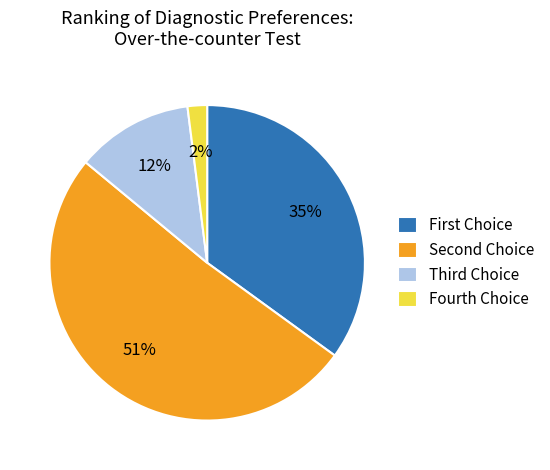

True or false: Fourth Choice accounts for 2% of the total.

True